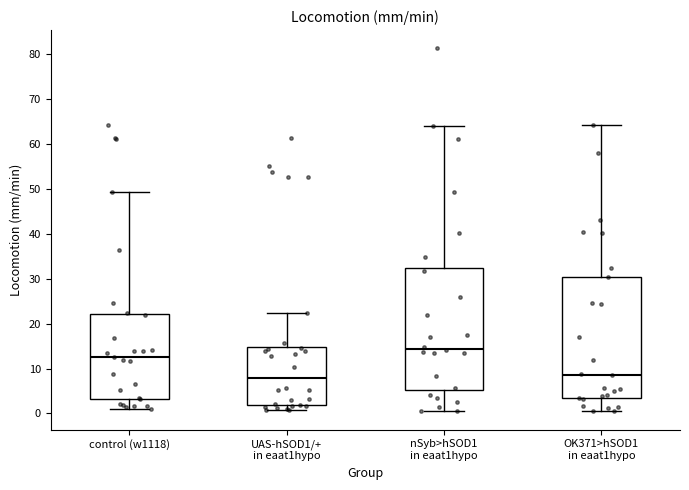

Reading left to right, transcribe this box plot: for each box, give where its median line is, the range the box spans, and where its two whiskers end, as read against the y-axis. The values are not printed on the chart, so give them approximately, as read against the axis.

control (w1118): median 13, box 3 to 22, whiskers 1 to 49
UAS-hSOD1/+ in eaat1hypo: median 8, box 2 to 15, whiskers 1 to 22
nSyb>hSOD1 in eaat1hypo: median 14, box 5 to 33, whiskers 1 to 64
OK371>hSOD1 in eaat1hypo: median 9, box 3 to 30, whiskers 0 to 64